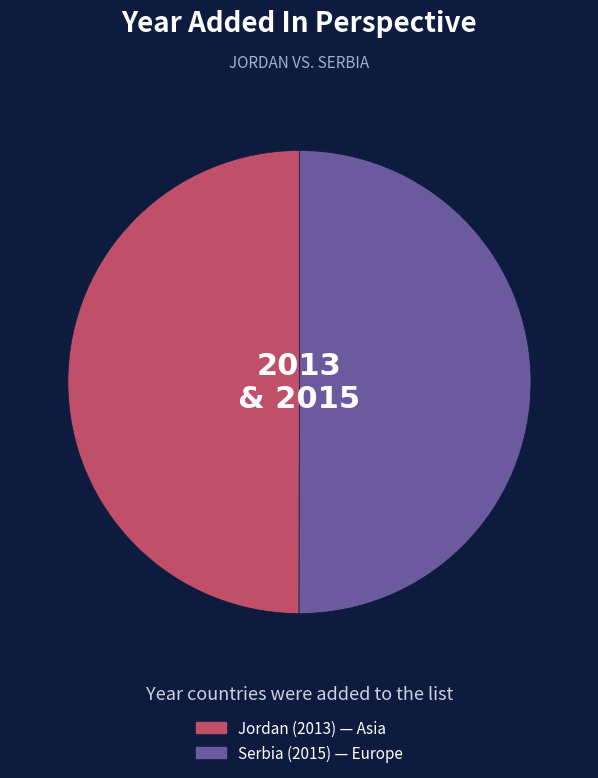

True or false: Serbia accounts for 39% of the total.

False